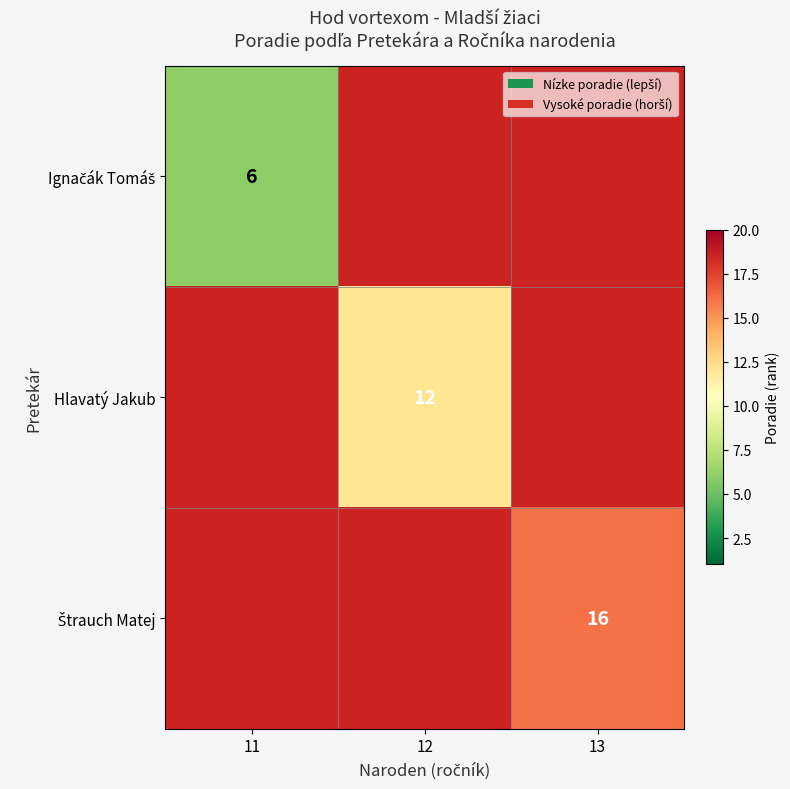

True or false: Hlavatý Jakub has a value of 5 at 12.

False